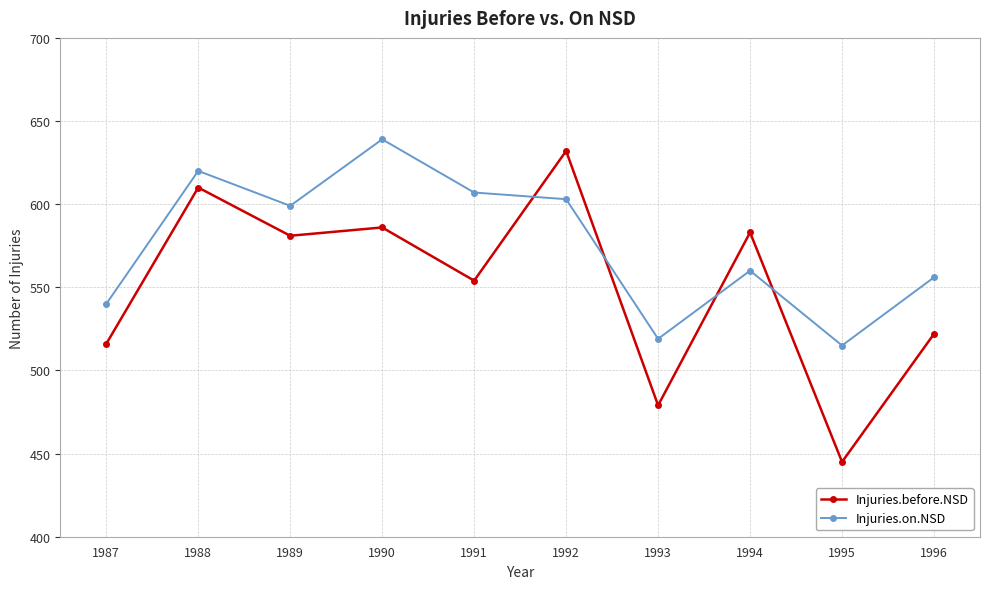

Reading left to right, transcribe all the data shown in this chart.

Injuries.before.NSD: 1987=516	1988=610	1989=581	1990=586	1991=554	1992=632	1993=479	1994=583	1995=445	1996=522
Injuries.on.NSD: 1987=540	1988=620	1989=599	1990=639	1991=607	1992=603	1993=519	1994=560	1995=515	1996=556